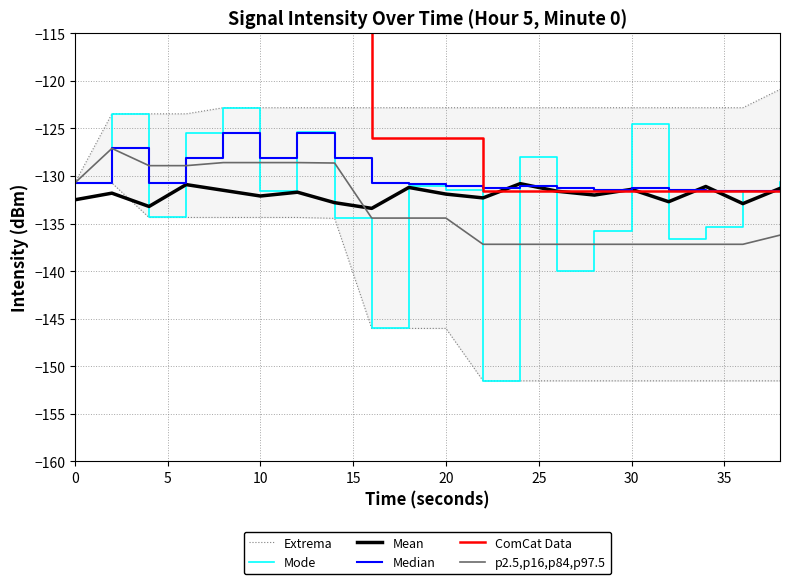

What is the total value across all series at 15?

-762.1